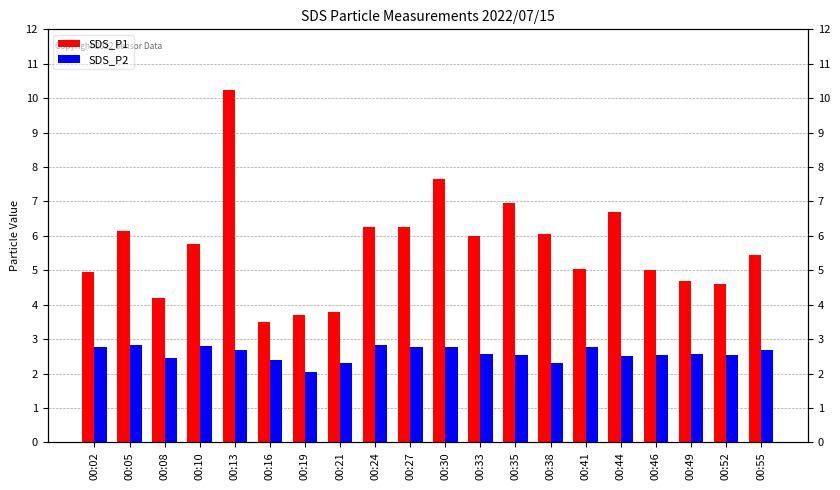

Which category has the lowest value across all series?

00:19